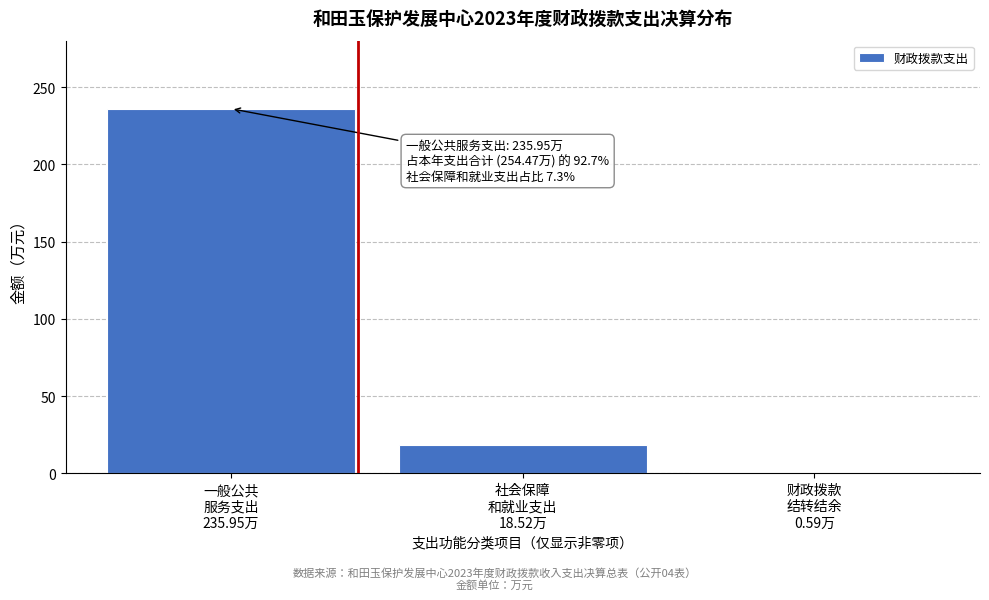

What is the sum of all values?

255.1